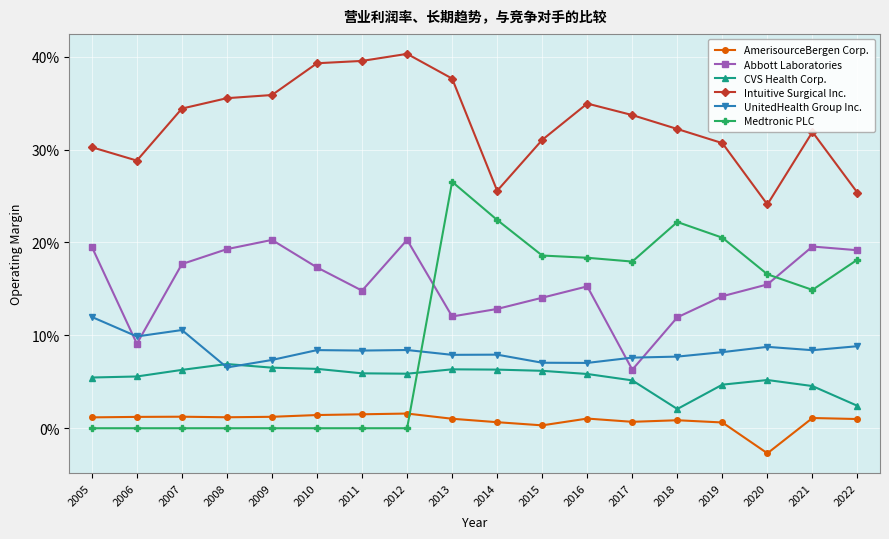

What is the total value across all series at 2006?

0.5